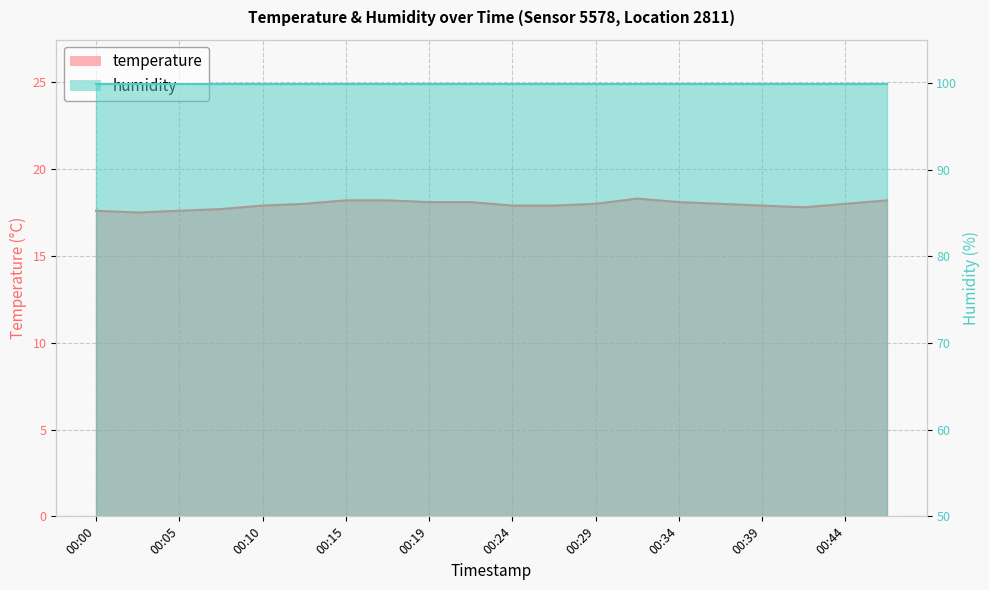

How many values are between 17 and 18?

13